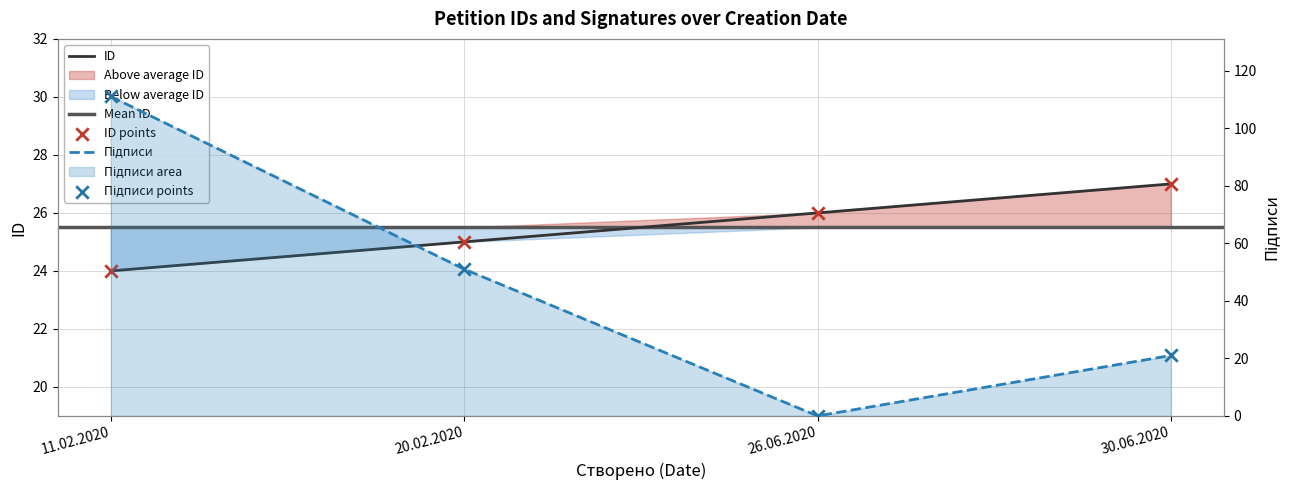

Which series reaches the minimum Y coordinate?

Підписи